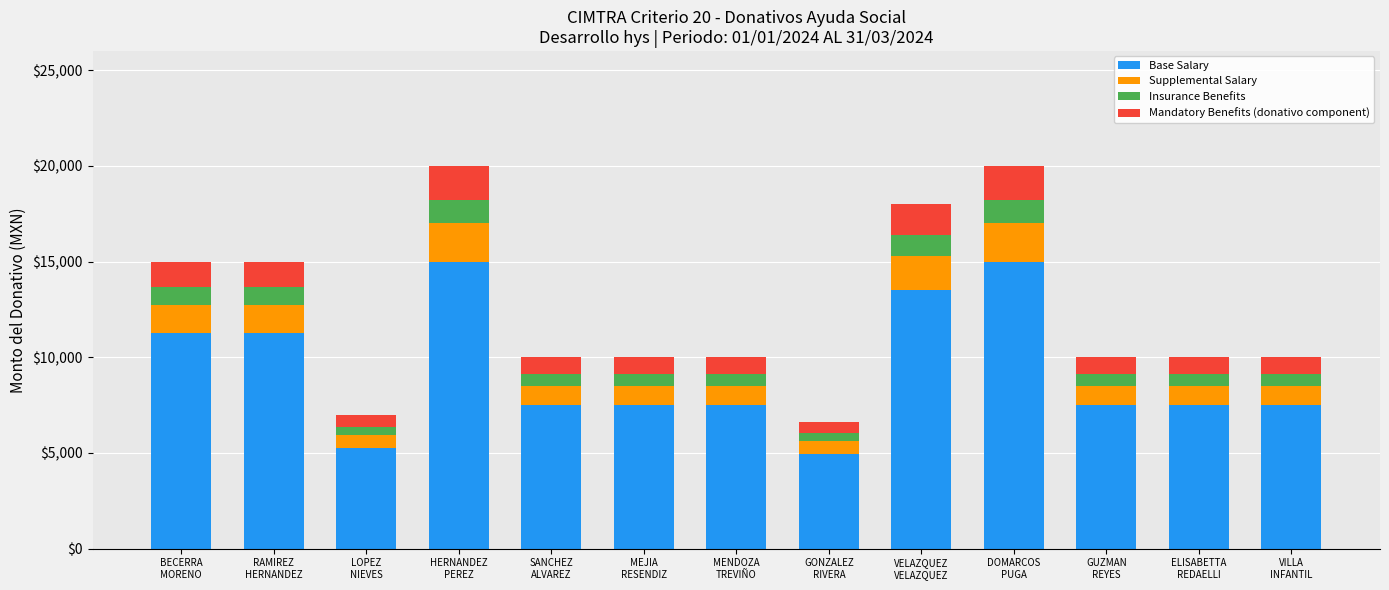

What are all the series names shown in the legend?

Base Salary, Supplemental Salary, Insurance Benefits, Mandatory Benefits (donativo component)